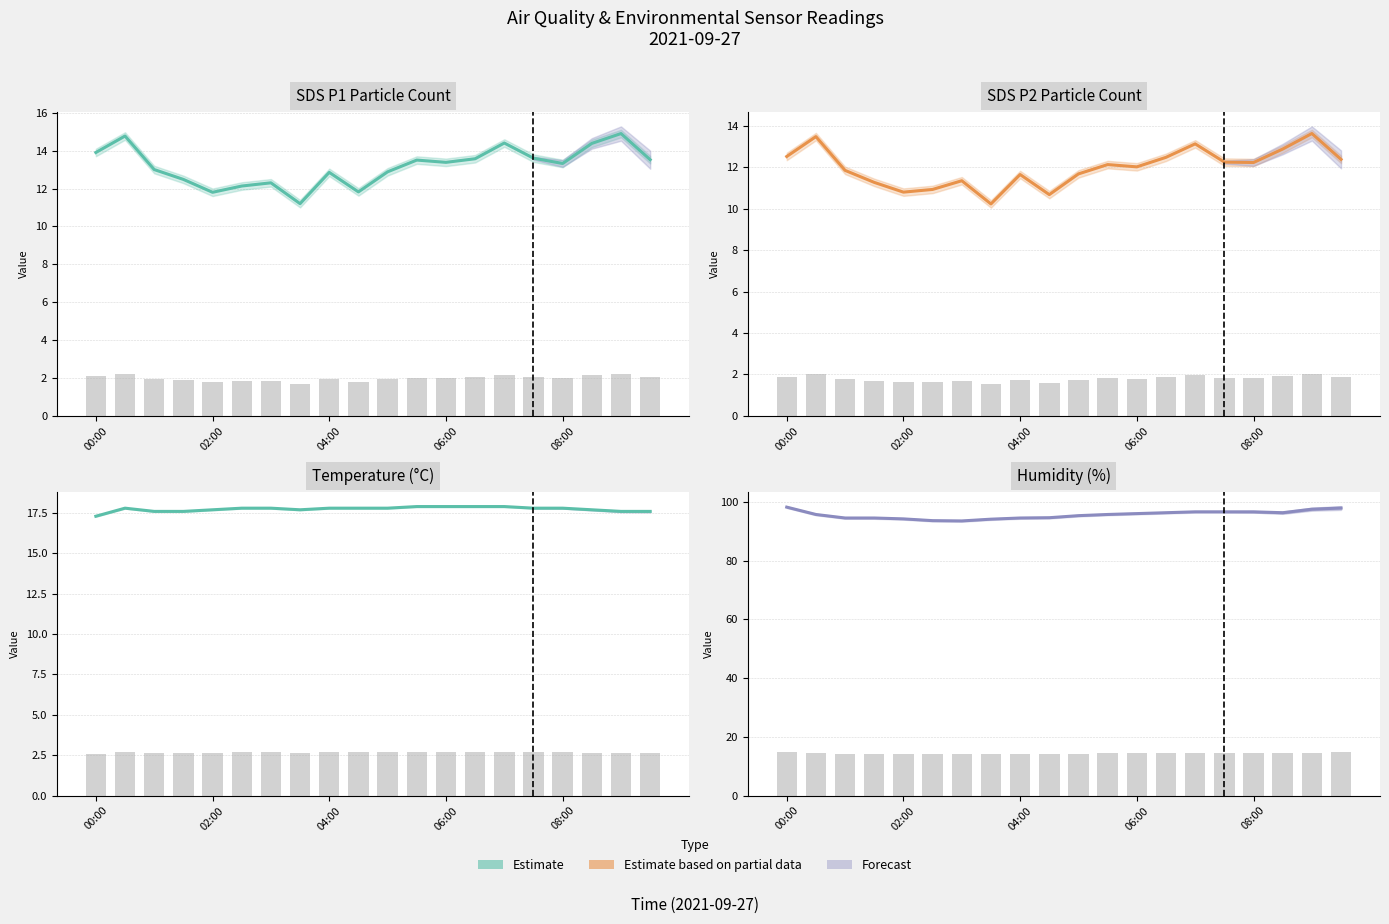

True or false: the data shows 46.8 at 00:00.

False